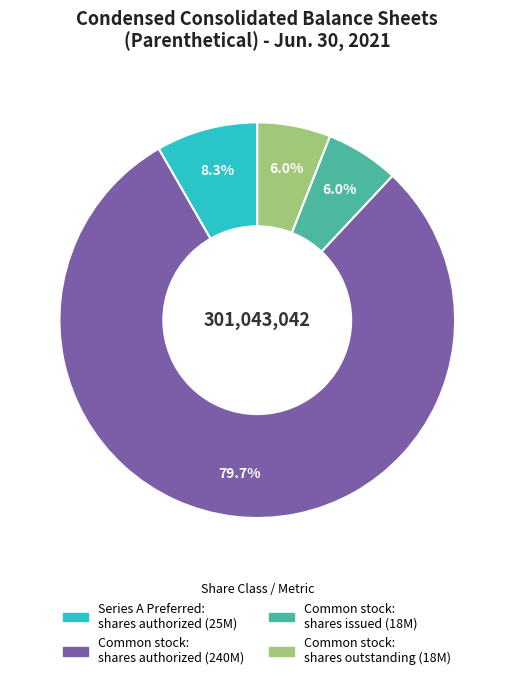

Does any single category account for the majority?

Yes